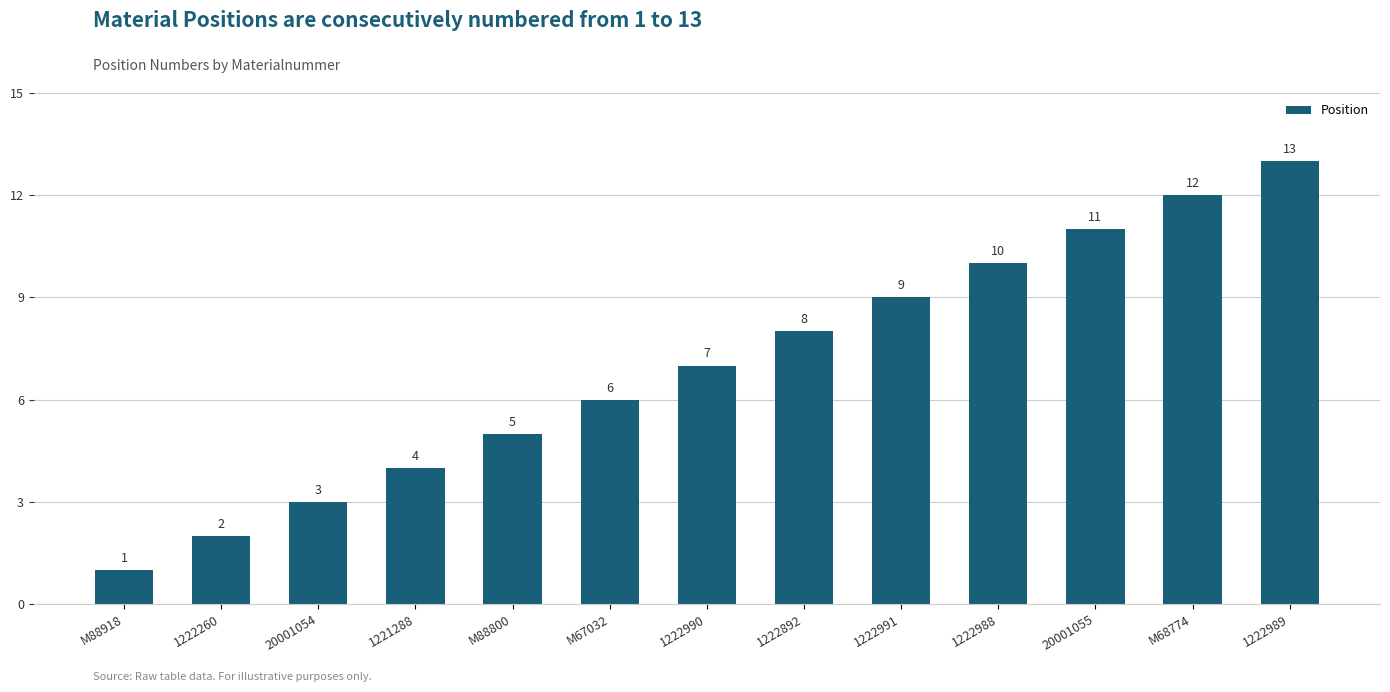

True or false: the data shows 11 at 20001055.

True